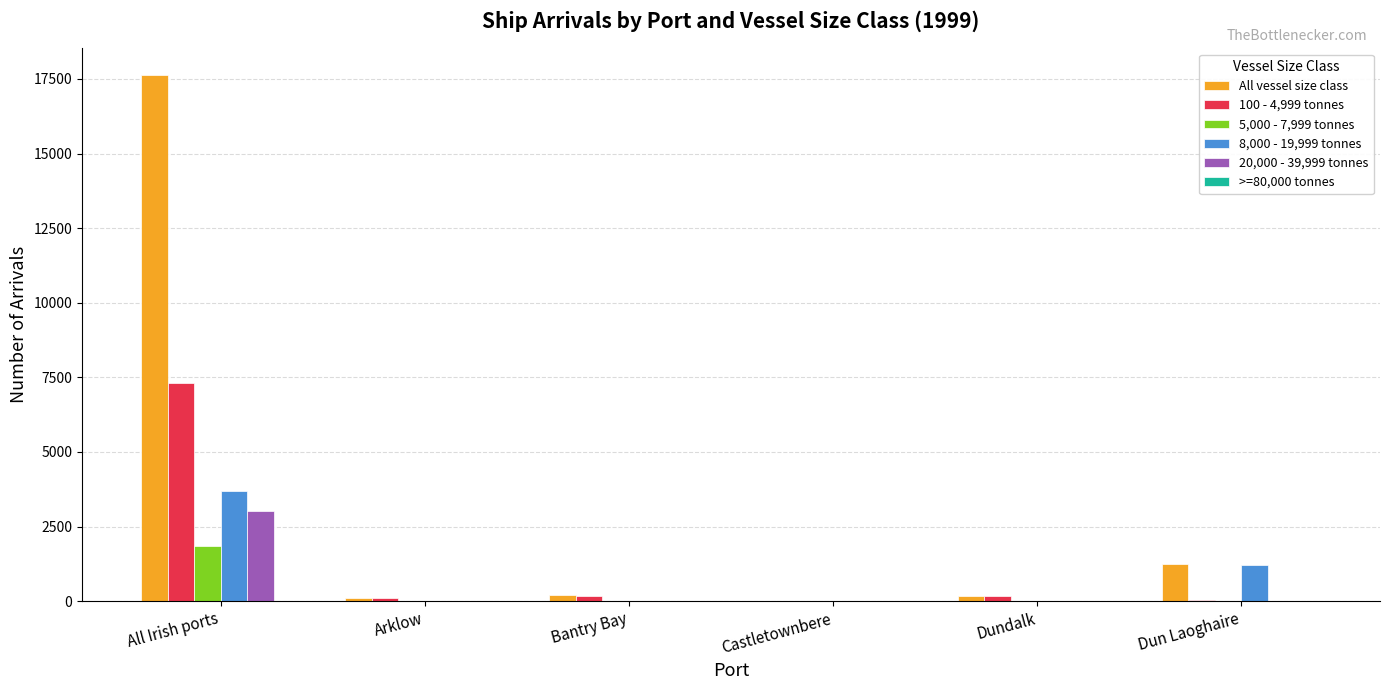

The 8,000 - 19,999 tonnes series shows 1208 at Castletownbere. True or false?

False